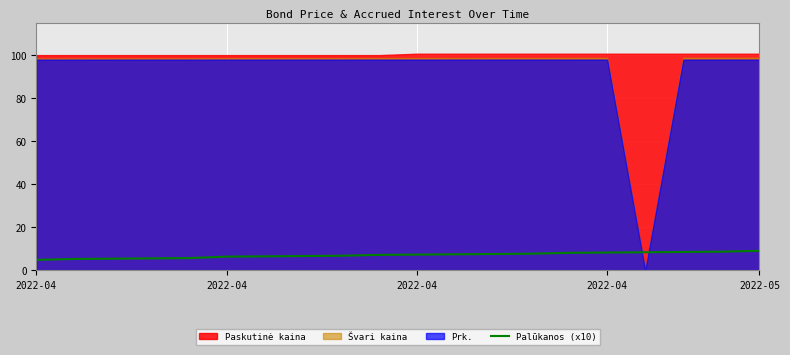

How many lines are shown in the chart?

1